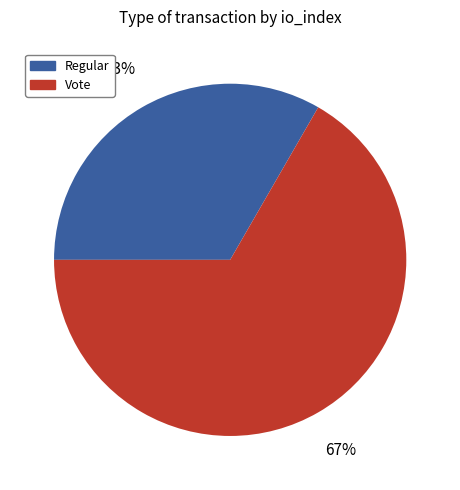

Do Regular and Vote together represent more than half of the pie?

Yes